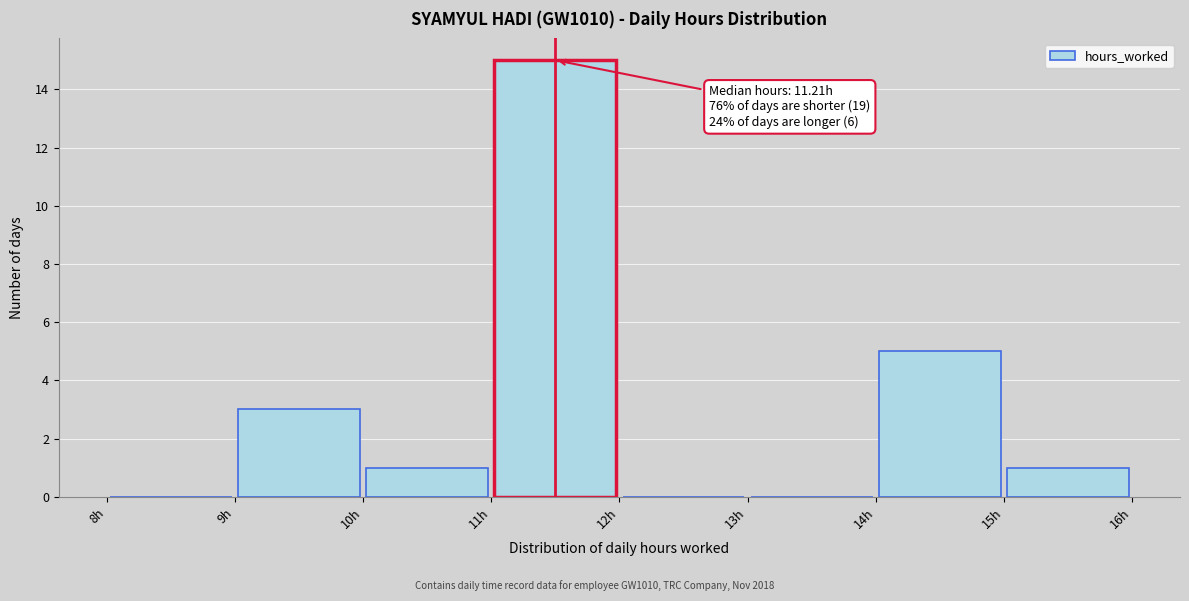

Which range on the x-axis has the tallest bar?

11 to 12